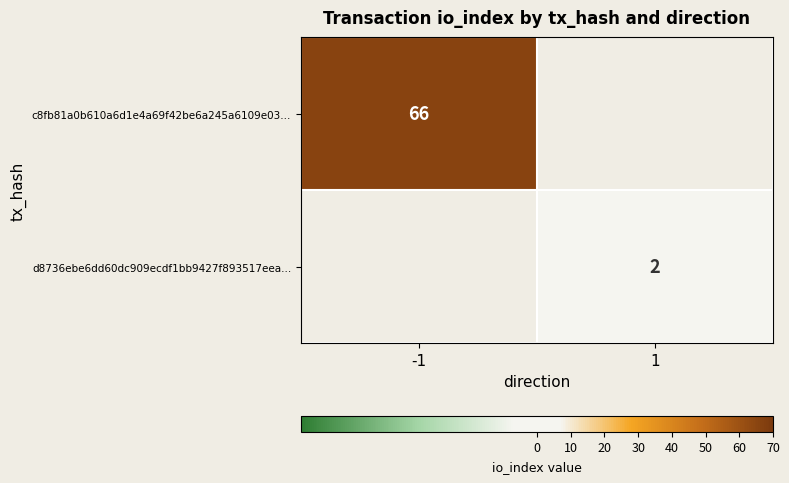

The value of d8736ebe6dd60dc909ecdf1bb9427f893517eea... at 1 is 0.9. True or false?

False